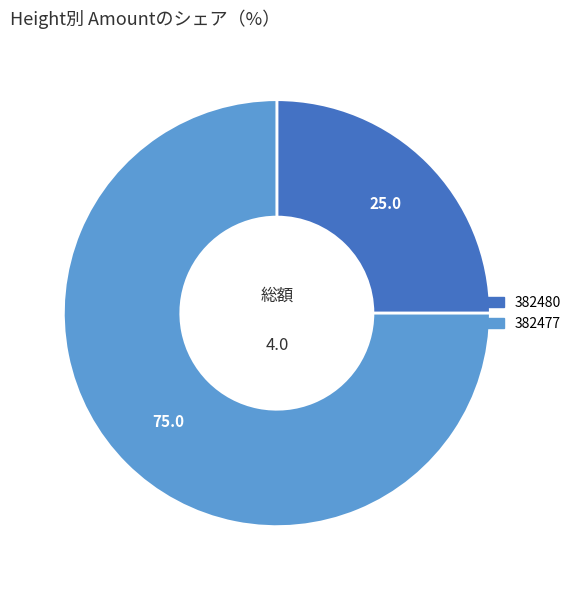

Which has a higher value, 382477 or 382480?

382477